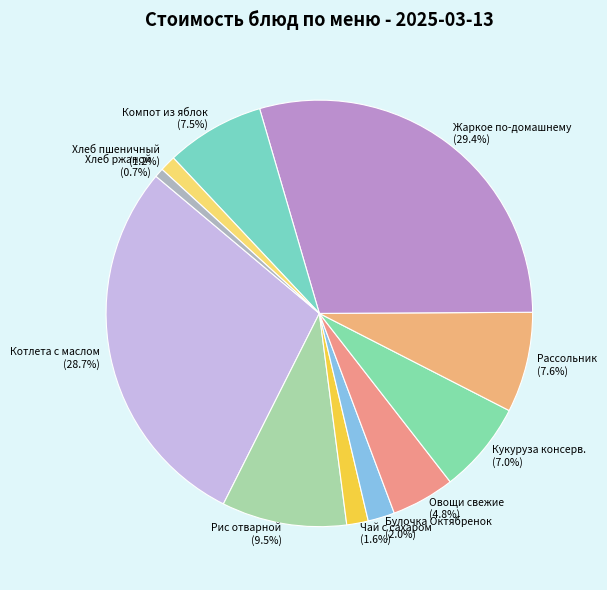

What percentage is NOT represented by Рассольник?

92.4%